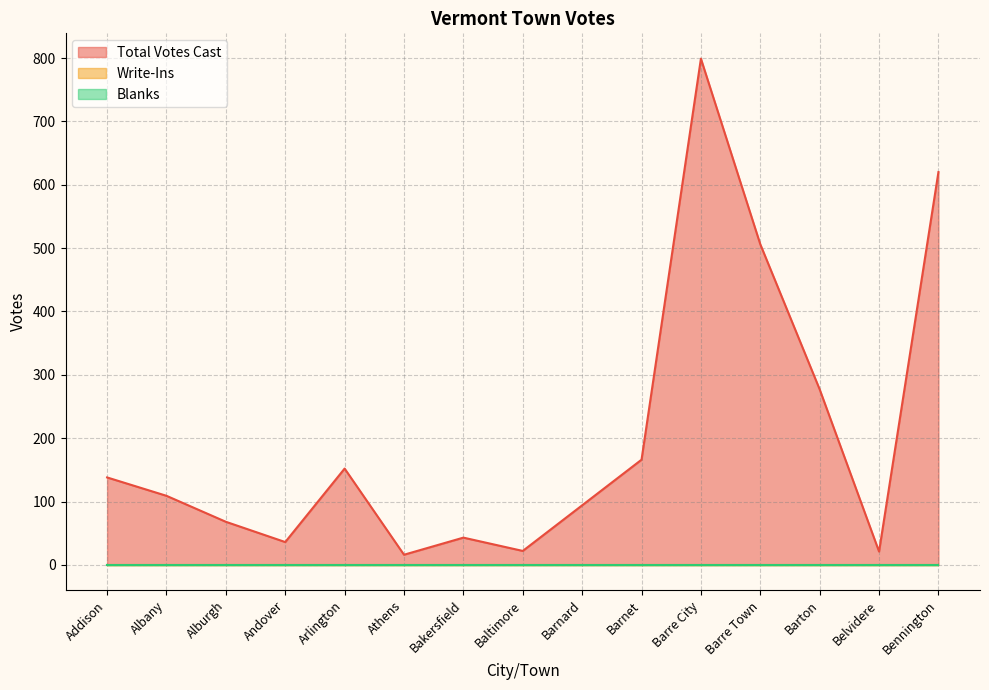

Does the chart have visible grid lines?

Yes